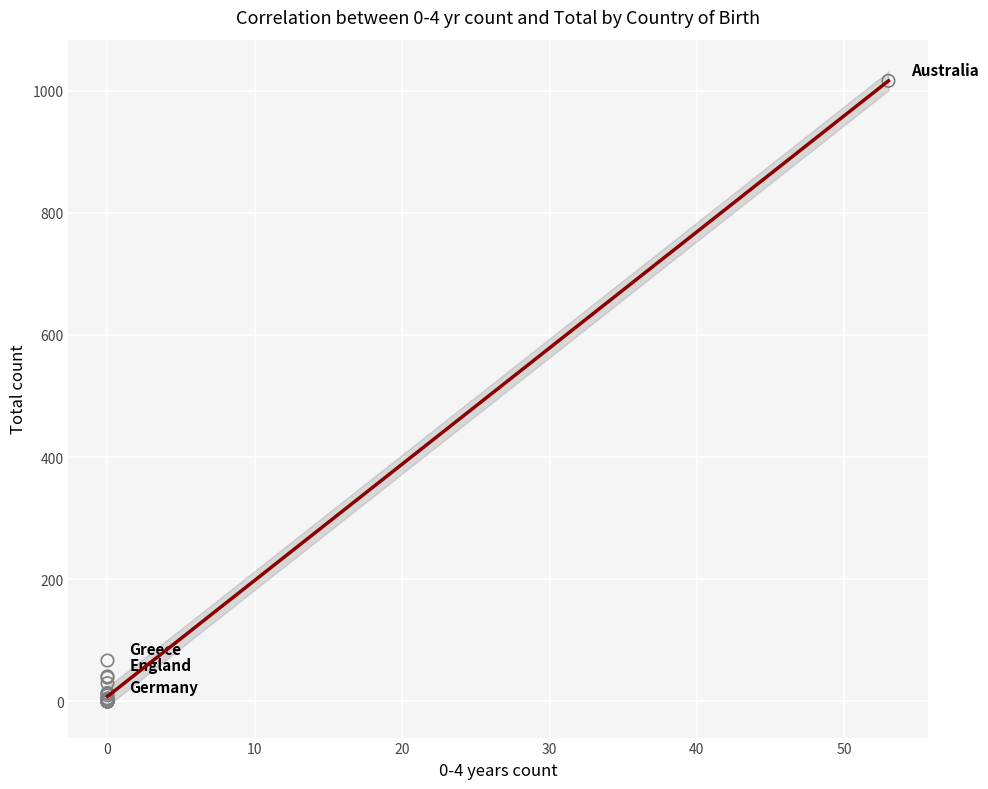

What Y value in the scatter plot is closest to 508?

67